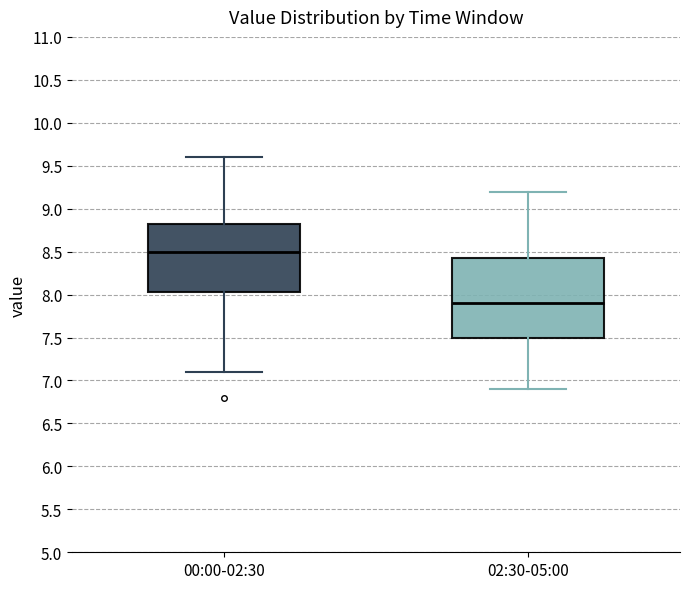

Reading left to right, transcribe this box plot: for each box, give where its median line is, the range the box spans, and where its two whiskers end, as read against the y-axis. The values are not printed on the chart, so give them approximately, as read against the axis.

00:00-02:30: median 8.50, box 8.05 to 8.85, whiskers 7.10 to 9.60
02:30-05:00: median 7.90, box 7.50 to 8.45, whiskers 6.90 to 9.20